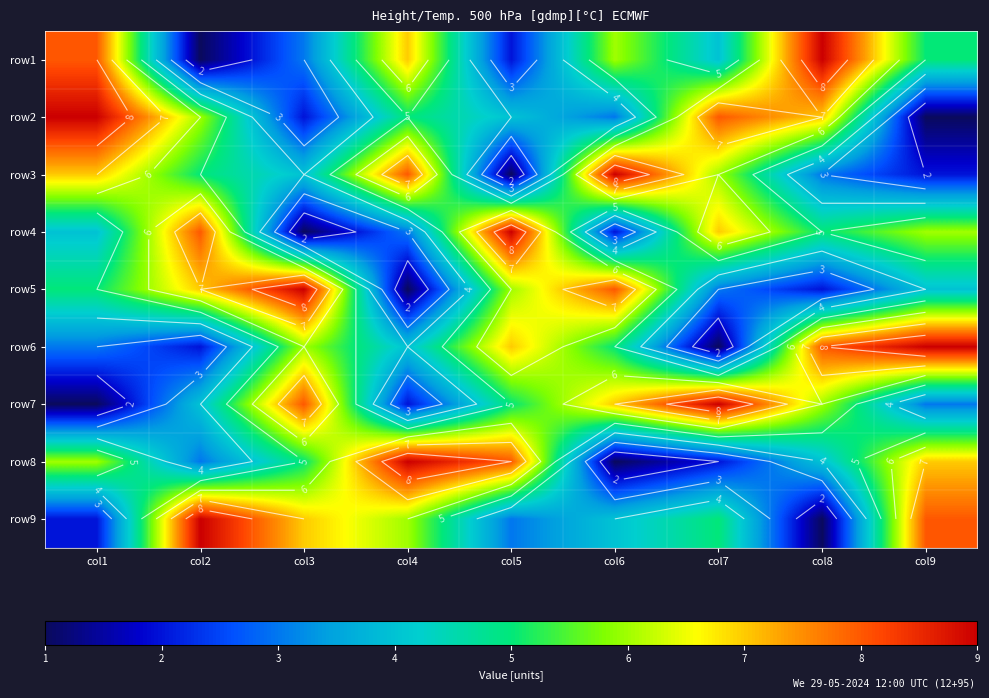

What is the greatest value displayed?

9